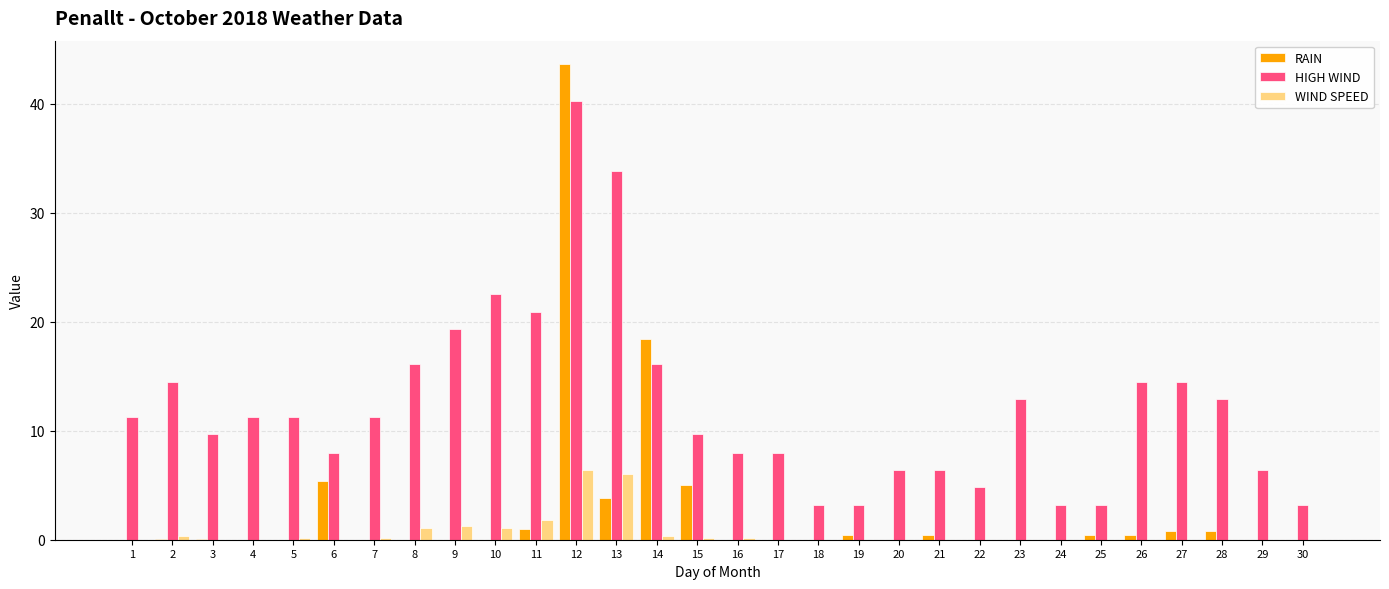

What is the sum of the HIGH WIND values at 3 and 12?

49.9